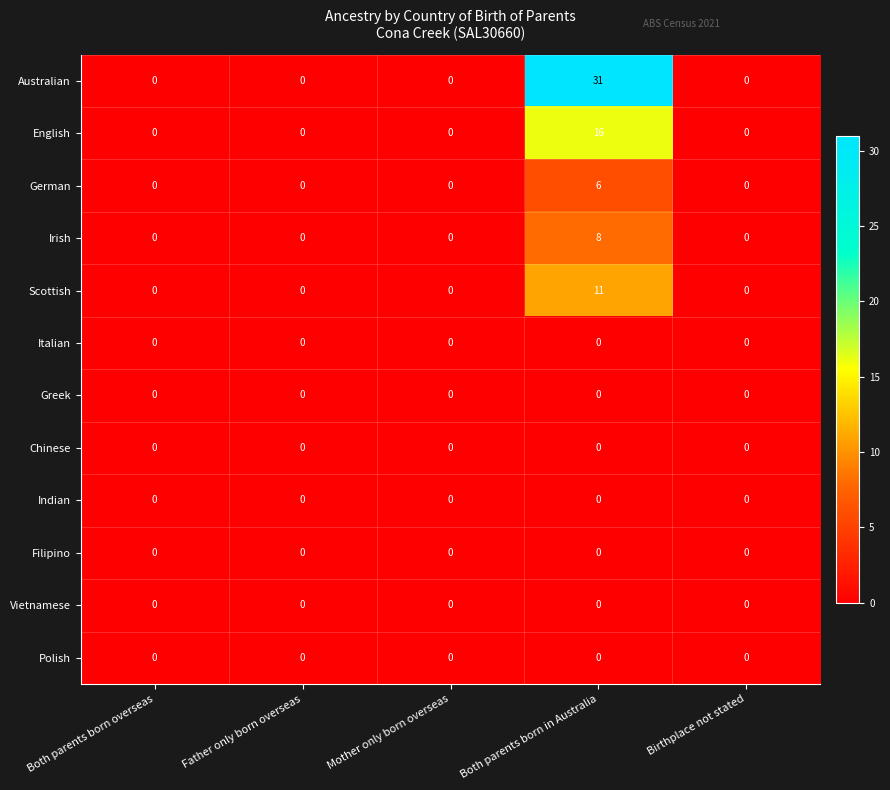

Is it true that Vietnamese equals 0 at Both parents born in Australia?

True